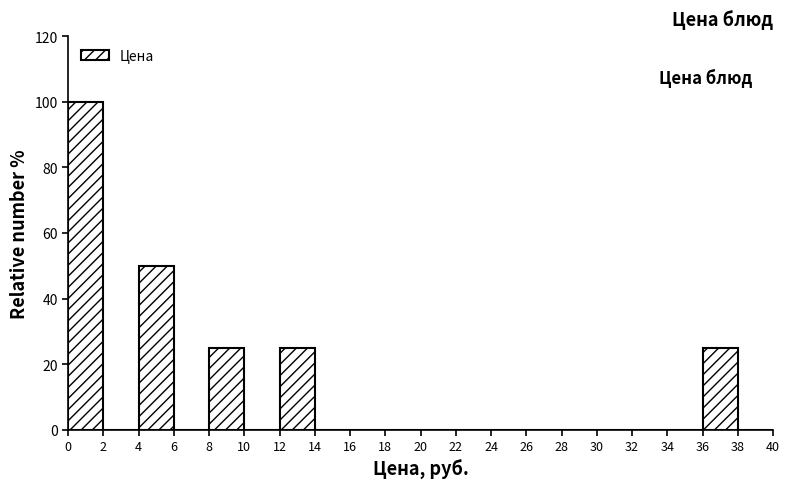

Reading left to right, transcribe this chart: for each bar, give the range it covers on the x-axis and its height. The values are not printed on the chart, so give them approximately, as read against the axis.

0 to 2: 100
2 to 4: 0
4 to 6: 50
6 to 8: 0
8 to 10: 26
10 to 12: 0
12 to 14: 26
14 to 16: 0
16 to 18: 0
18 to 20: 0
20 to 22: 0
22 to 24: 0
24 to 26: 0
26 to 28: 0
28 to 30: 0
30 to 32: 0
32 to 34: 0
34 to 36: 0
36 to 38: 26
38 to 40: 0